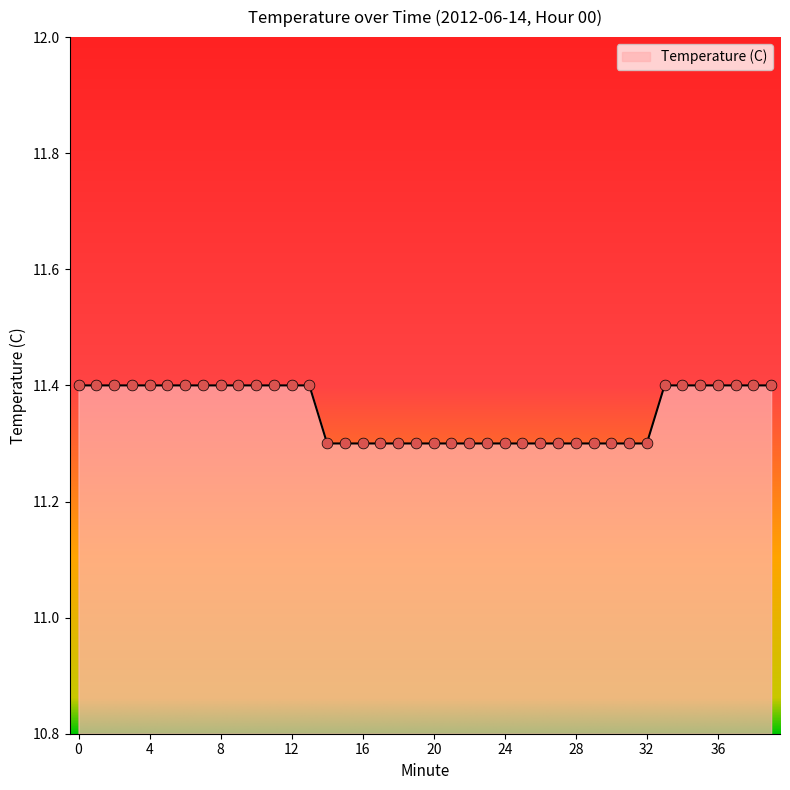

What is the maximum value shown in the chart?

11.4